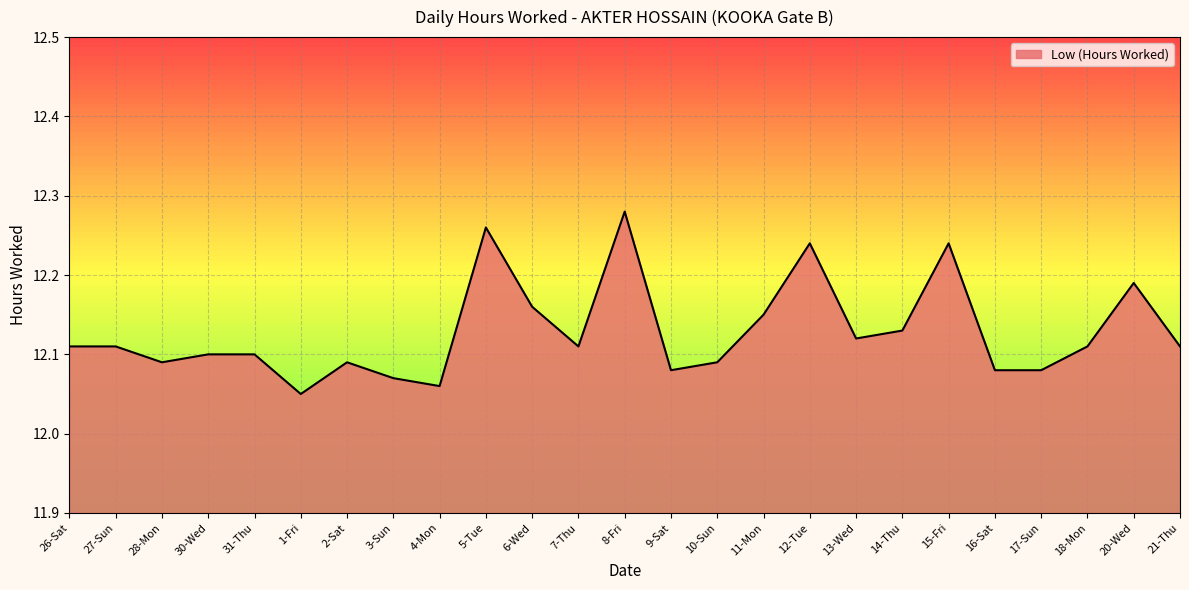

Which category has the highest value across all series?

8-Fri